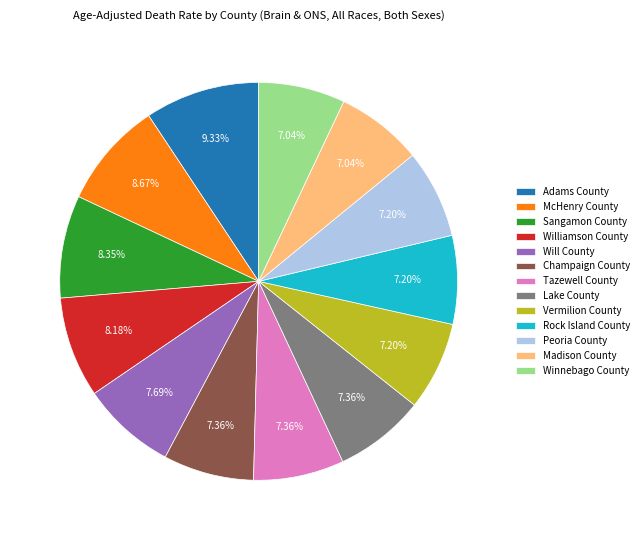

To the nearest percent, what is the difference between the largest and smallest slice percentages?

2%